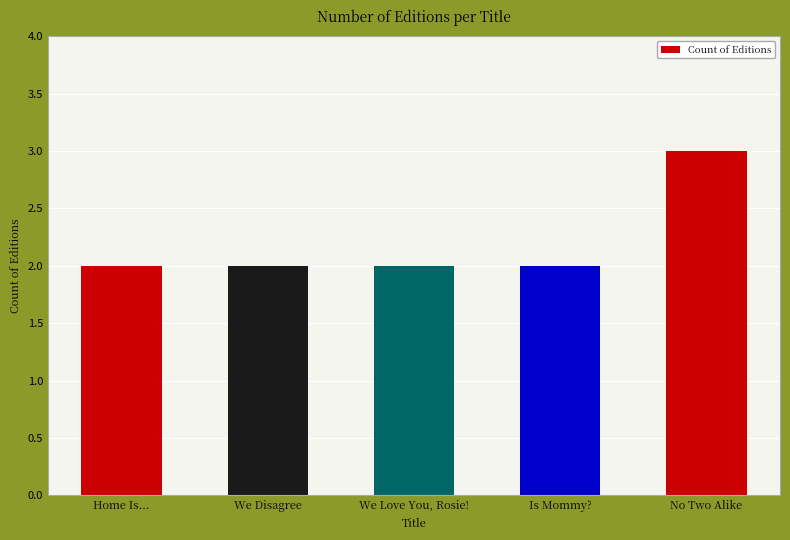

True or false: the data shows 3 at Is Mommy?.

False